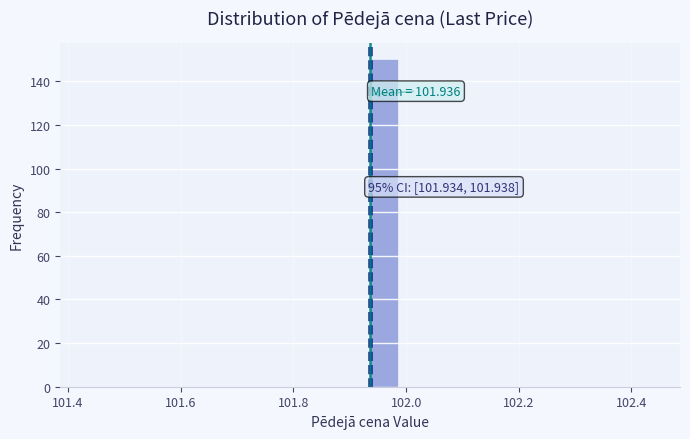

Around what value on the x-axis is the tallest bar? Give the approximate position of its centre, as read against the axis.

101.96